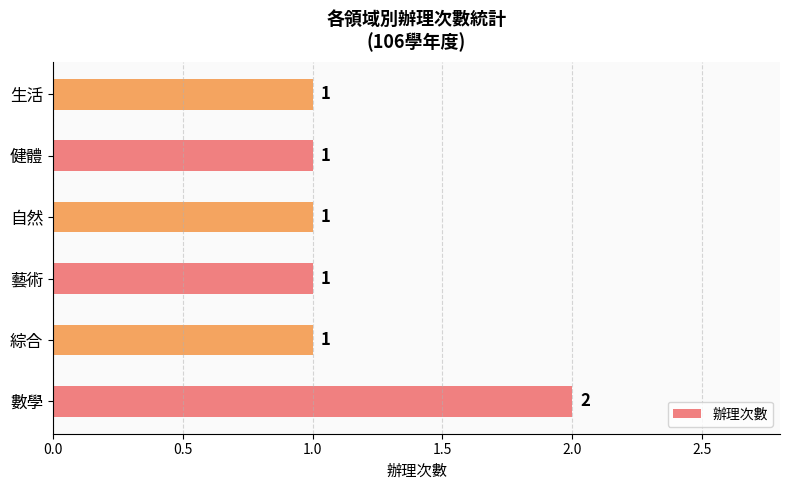

The value at 藝術 is 1. True or false?

True